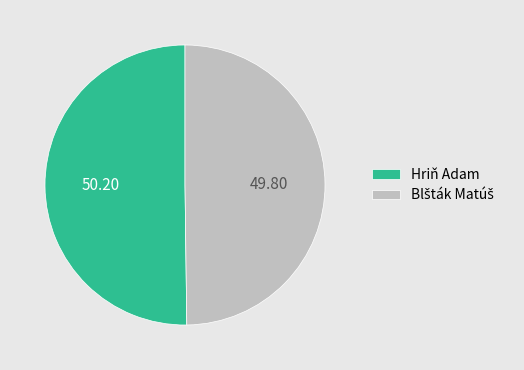

To the nearest percent, what portion does Hriň Adam represent?

50%